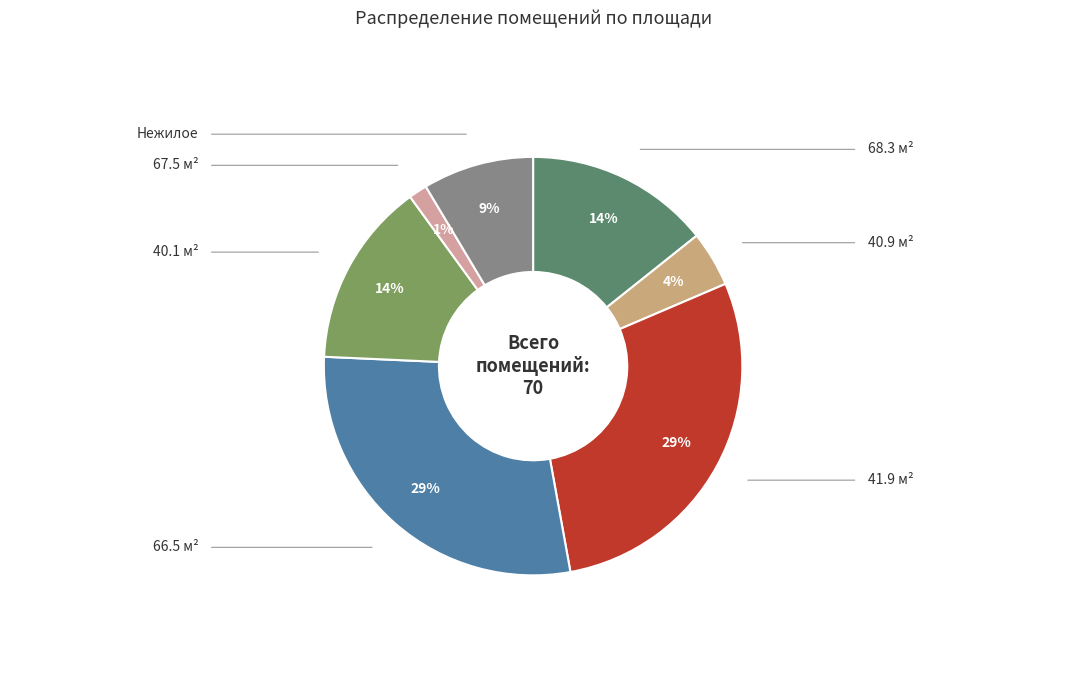

Count the number of slices in the pie.

7